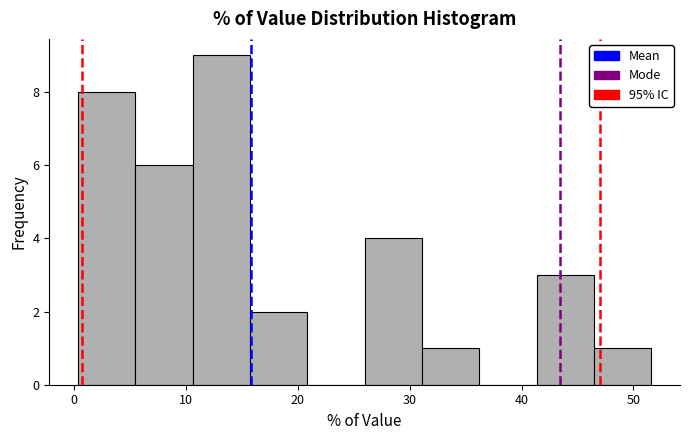

Which range on the x-axis has the tallest bar?

11 to 16